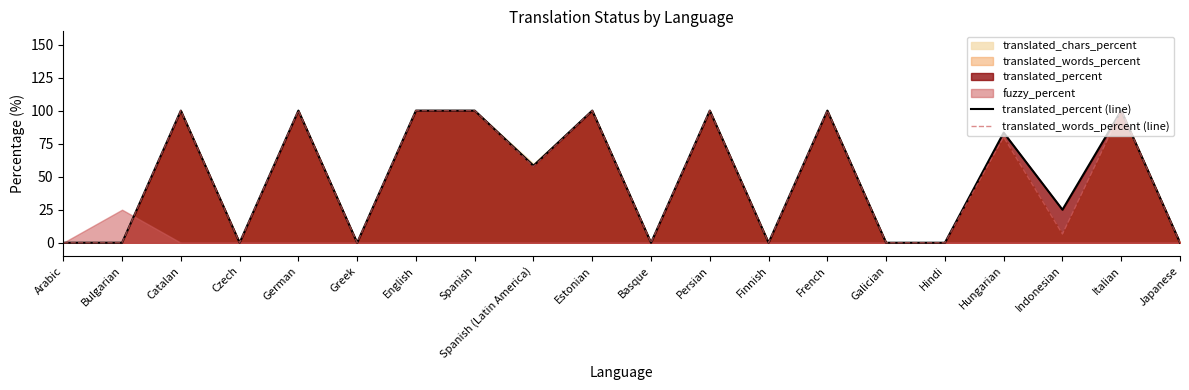

The translated_words_percent (line) series shows 34.9 at German. True or false?

False